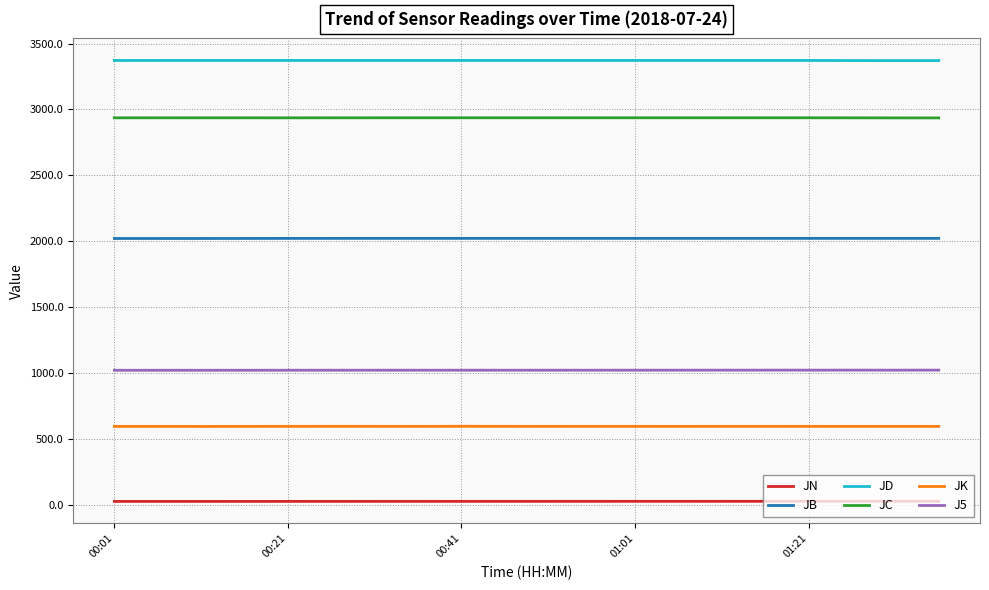

Does the chart display data point markers on the line(s)?

No